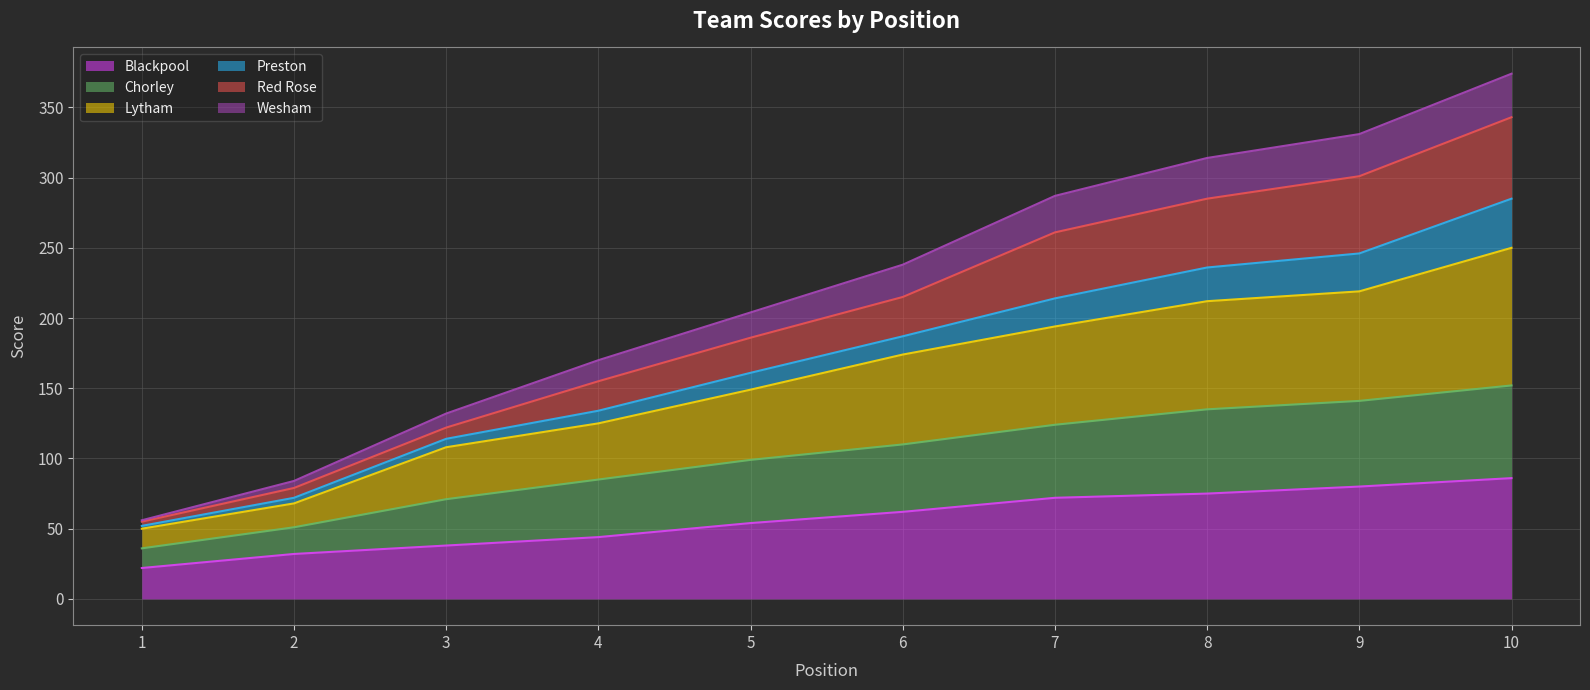

What is the highest value of the Blackpool series?

86